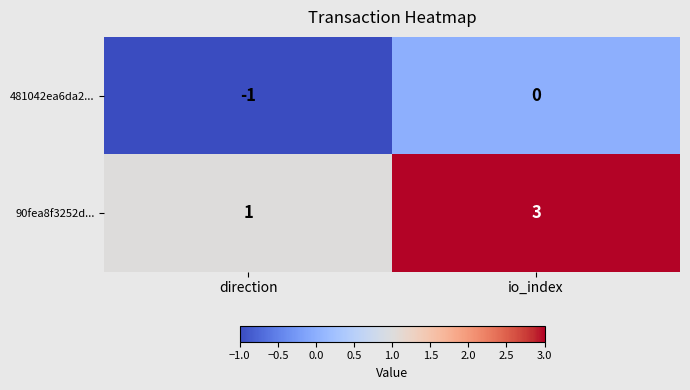

Reading left to right, list all the values displayed in this chart.

481042ea6da2...: -1	0
90fea8f3252d...: 1	3